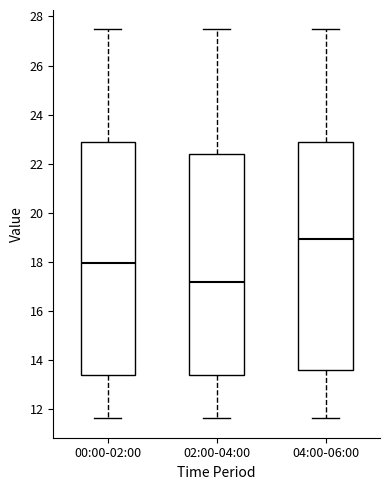

Reading left to right, read every box against the y-axis: the position of its median line, the range the box covers, and the ends of its whiskers. The values are not printed on the chart, so give them approximately, as read against the axis.

00:00-02:00: median 18.0, box 13.4 to 22.8, whiskers 11.6 to 27.4
02:00-04:00: median 17.2, box 13.4 to 22.4, whiskers 11.6 to 27.4
04:00-06:00: median 19.0, box 13.6 to 22.8, whiskers 11.6 to 27.4